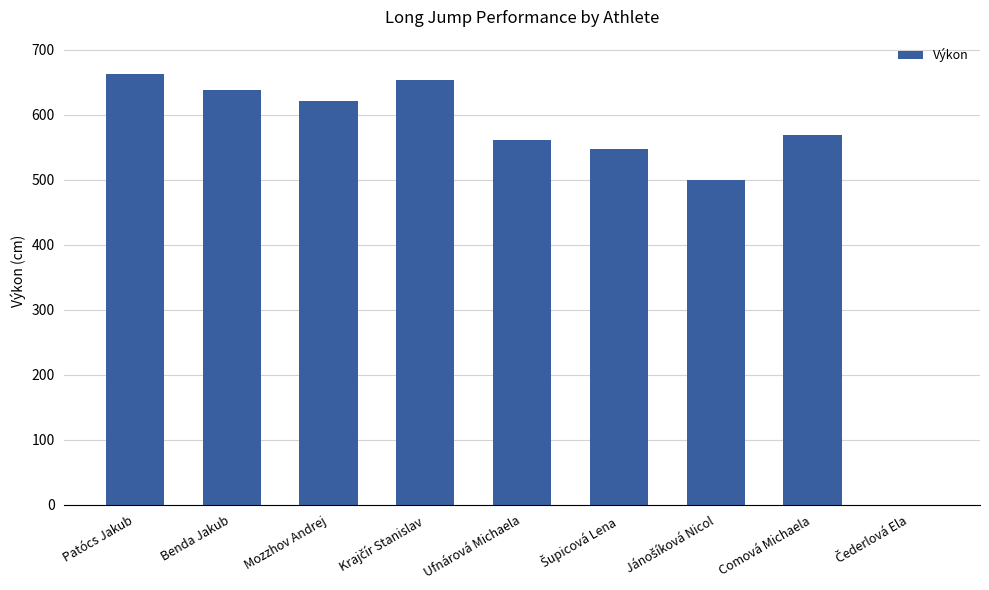

What value does the data have at Benda Jakub?

638